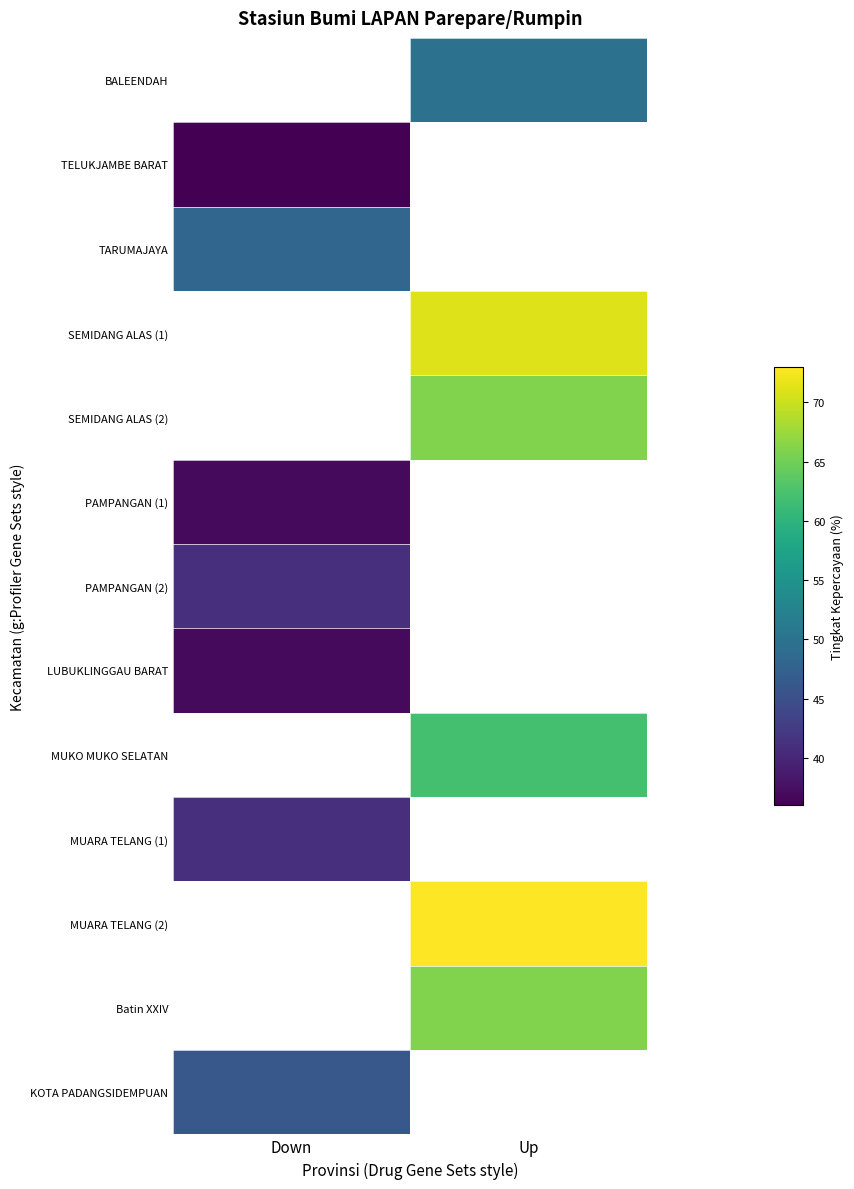

True or false: MUARA TELANG (2) has a value of 95.9 at Up.

False